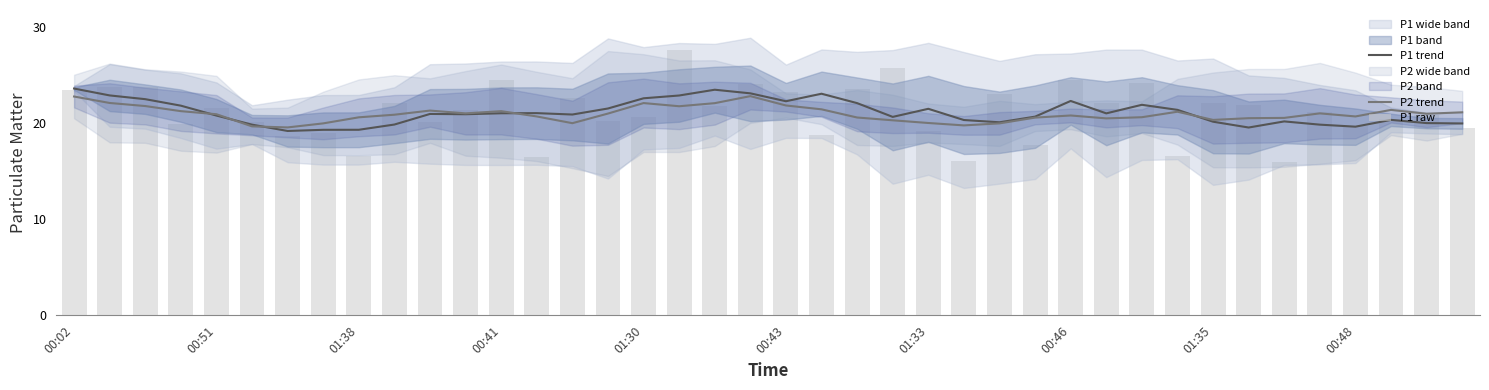

At which category is the sum across all series the highest?

17